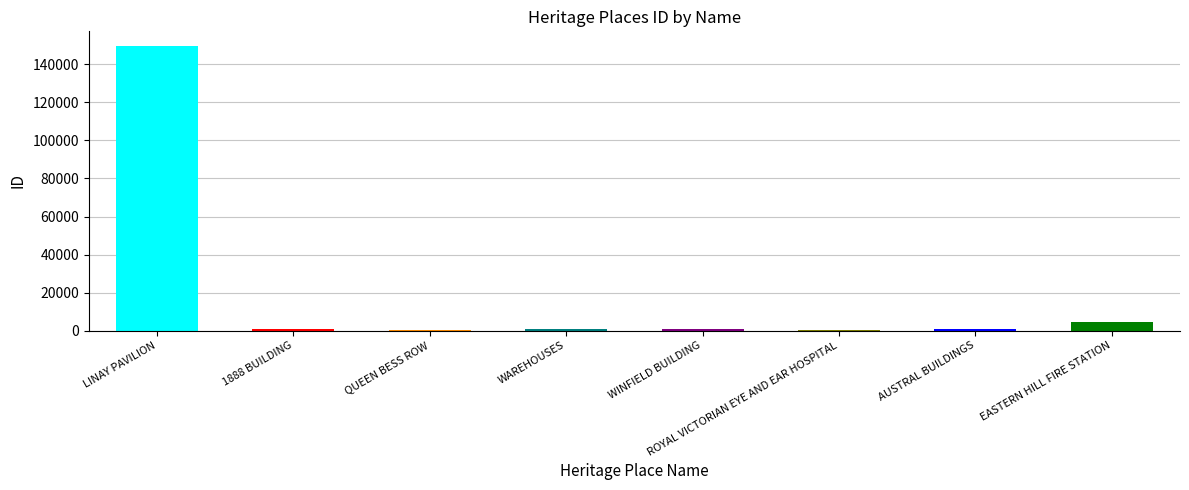

Rank the categories by value from highest to lowest.

LINAY PAVILION, EASTERN HILL FIRE STATION, 1888 BUILDING, WAREHOUSES, WINFIELD BUILDING, AUSTRAL BUILDINGS, ROYAL VICTORIAN EYE AND EAR HOSPITAL, QUEEN BESS ROW